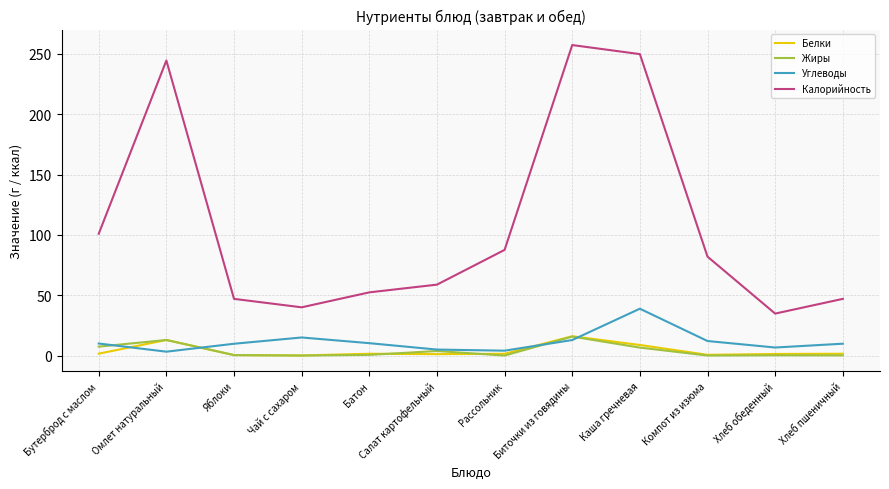

At which category does the chart reach its peak across all series?

Биточки из говядины